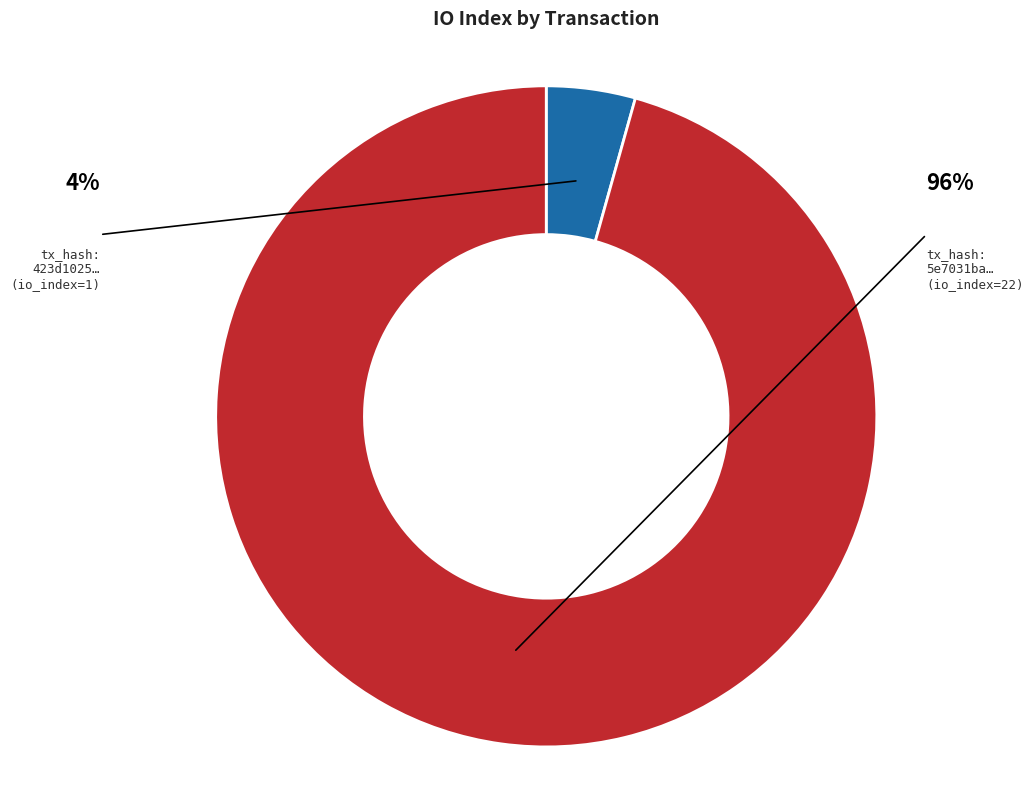

Count the number of slices in the pie.

2